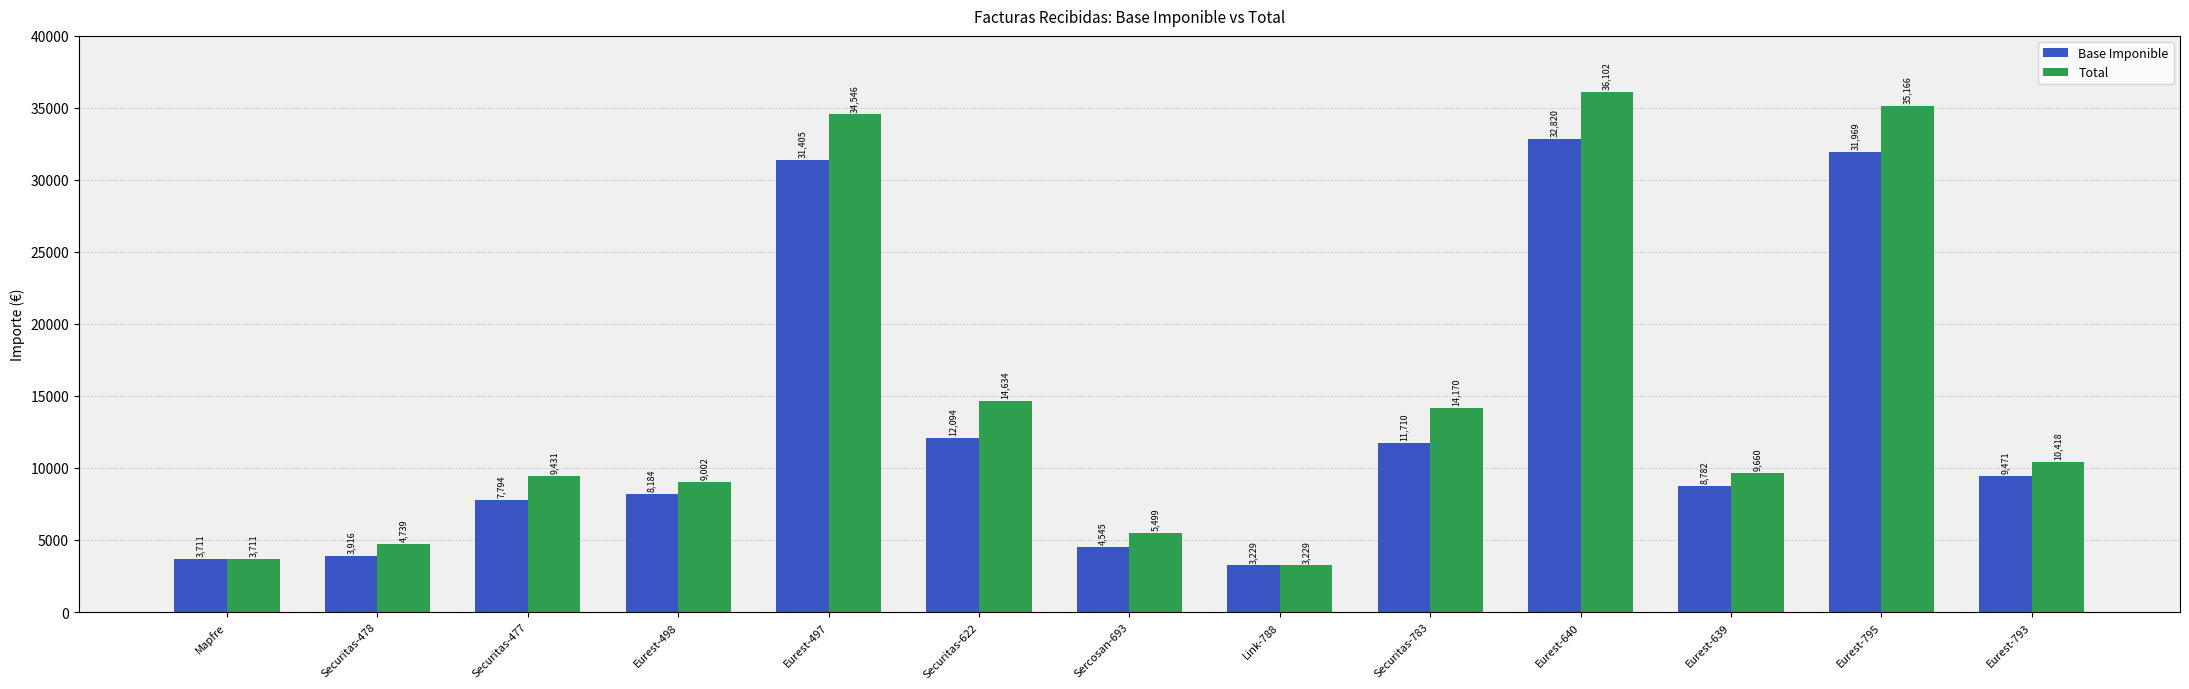

What is the approximate value of Total at Securitas-477?

9430.7